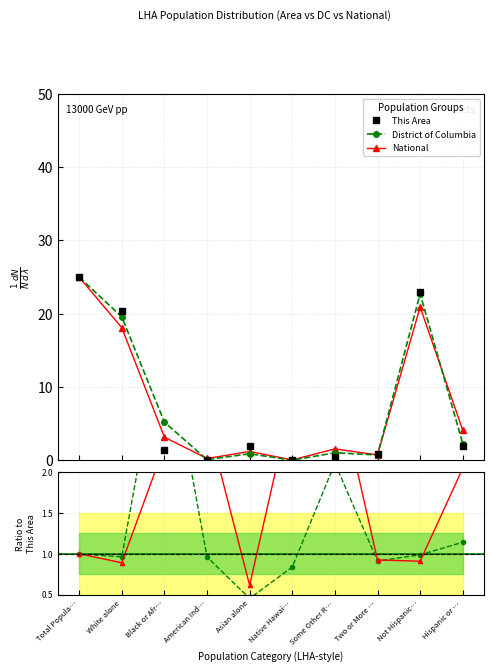

List the labels in order of National / This Area value, smallest first.

Asian alone, White alone, Not Hispanic…, Two or More …, Total Popula…, Hispanic or …, Black or Afr…, American Ind…, Native Hawai…, Some Other R…